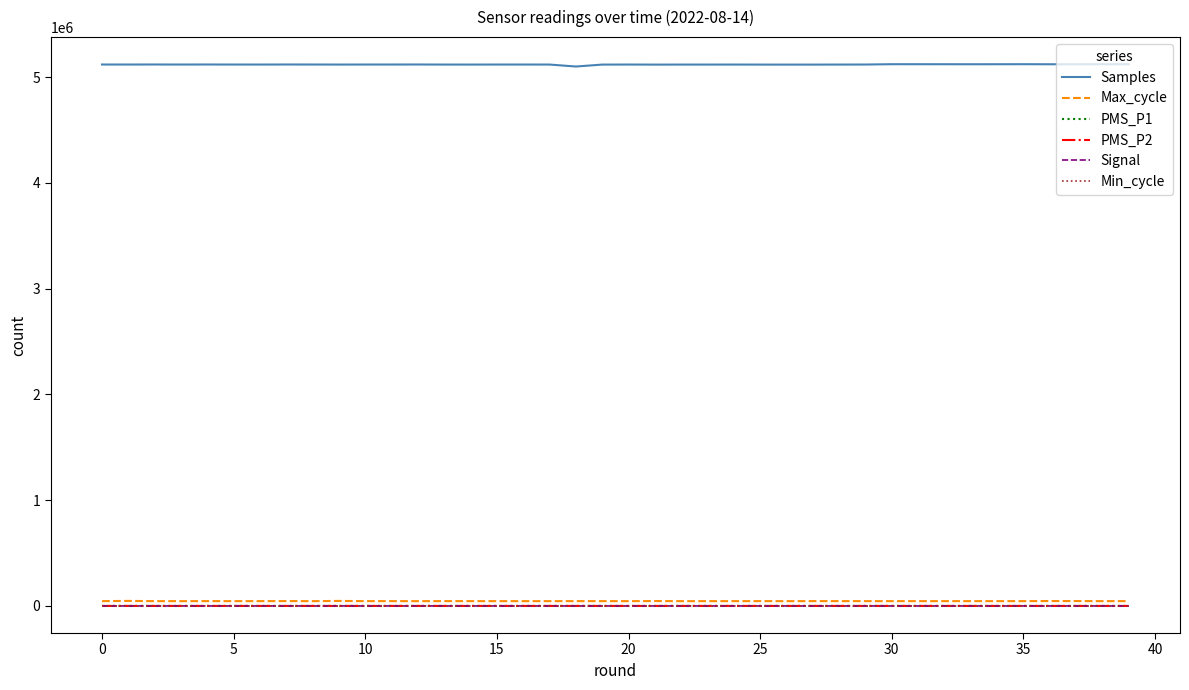

Is this an area chart (filled region under the line)?

No